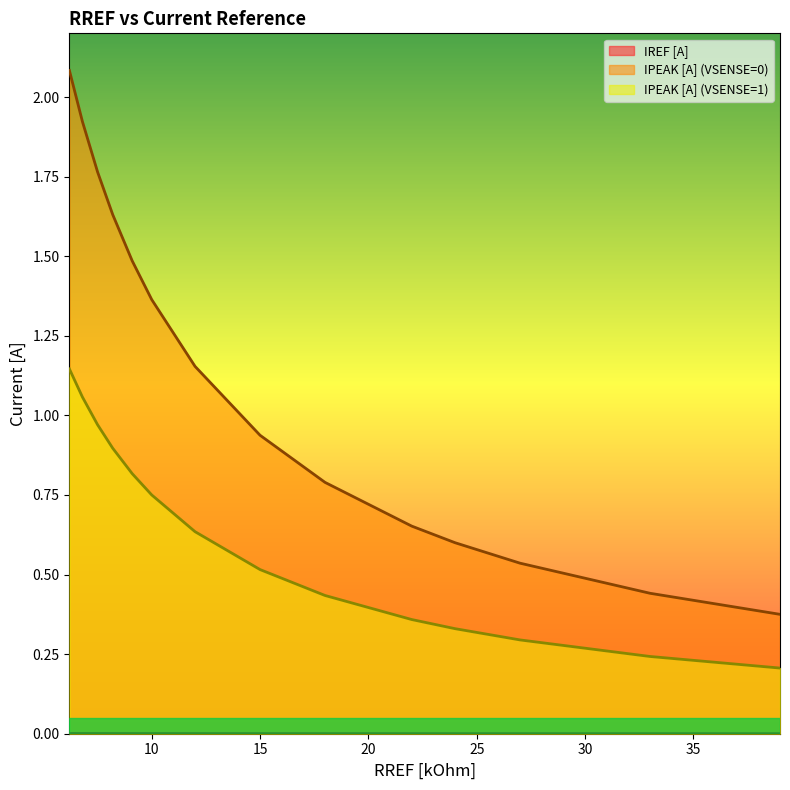

What is the label of the 7th point from the right?

15